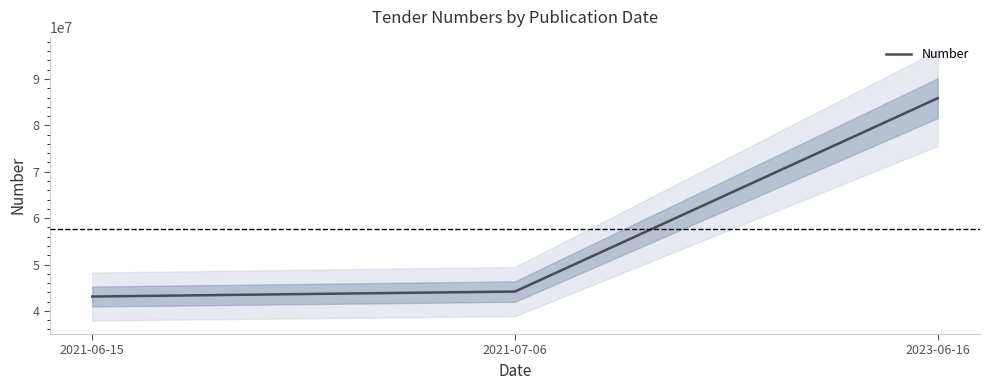

Reading right to left, extract all data points from this chart.

2023-06-16=85870014	2021-07-06=44168747	2021-06-15=43092104